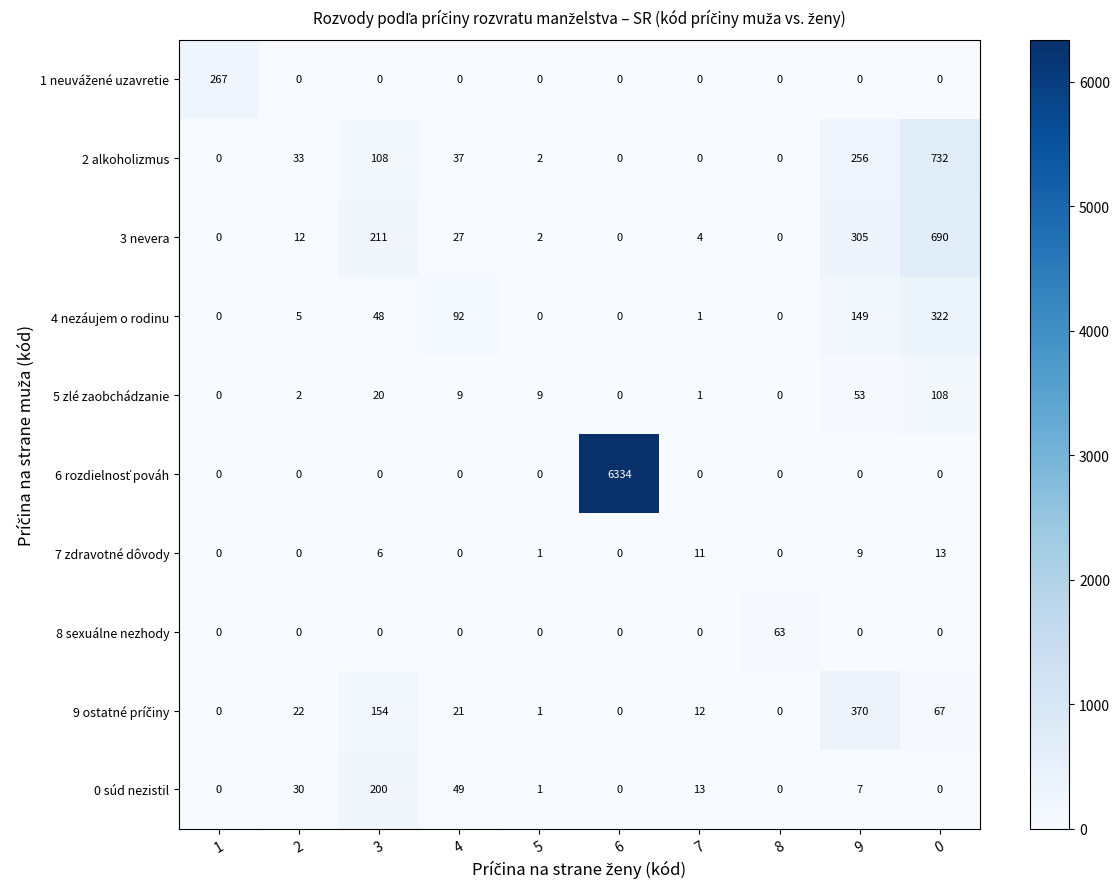

The value of 7 zdravotné dôvody at 9 is 3. True or false?

False